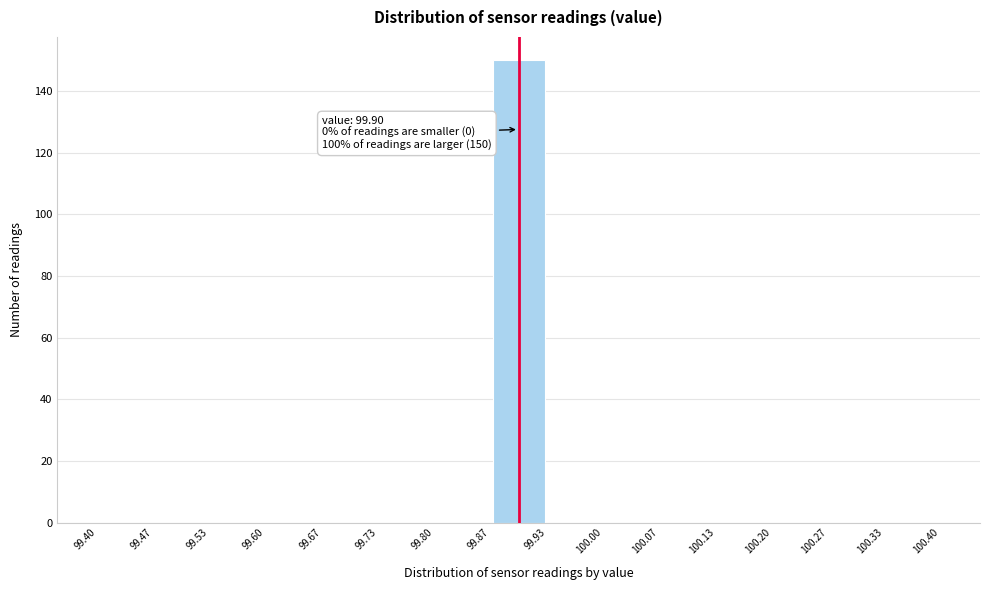

Which range on the x-axis has the tallest bar?

99.87 to 99.93